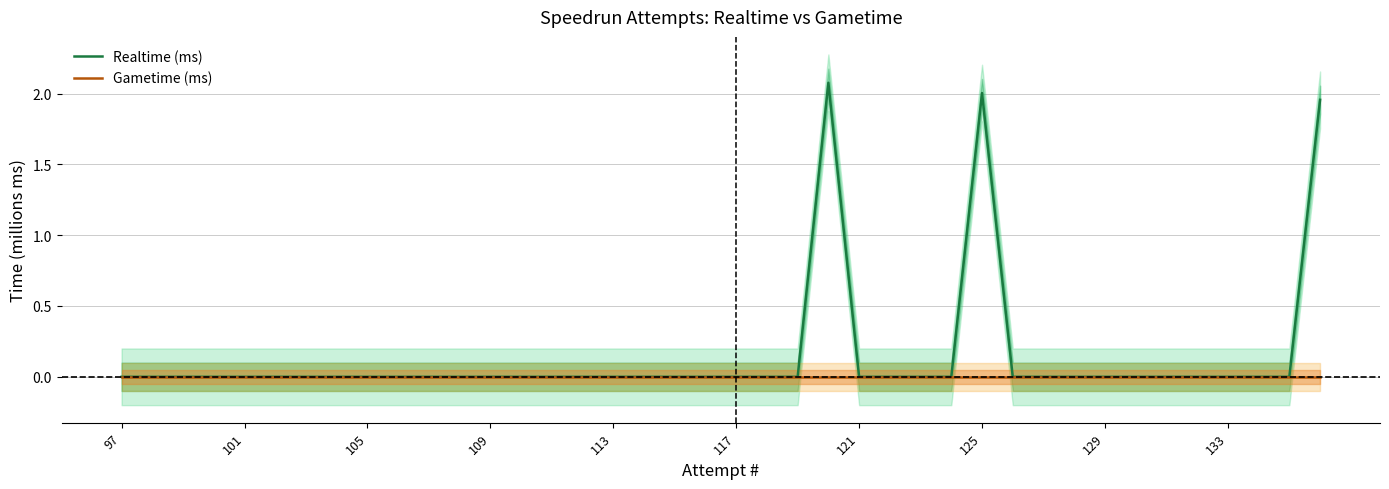

What is the highest value of the Realtime (ms) series?

2.1